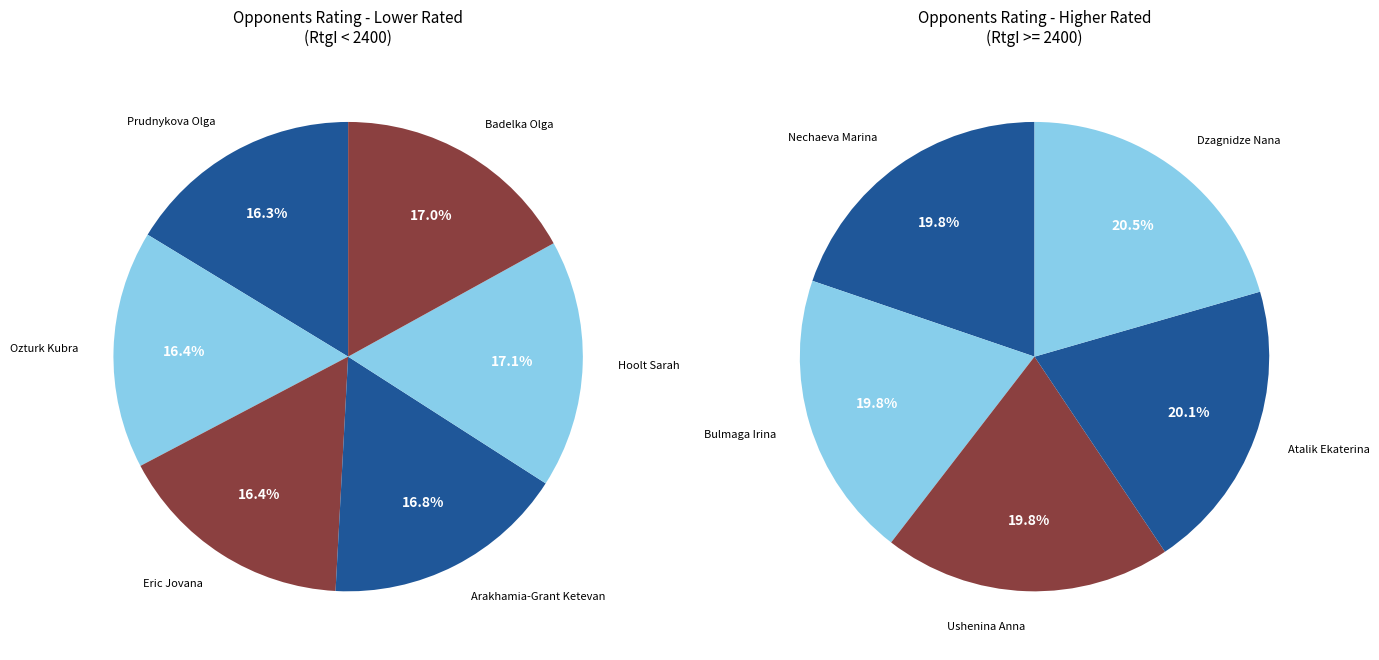

Does Bulmaga Irina represent more than half of the total?

No